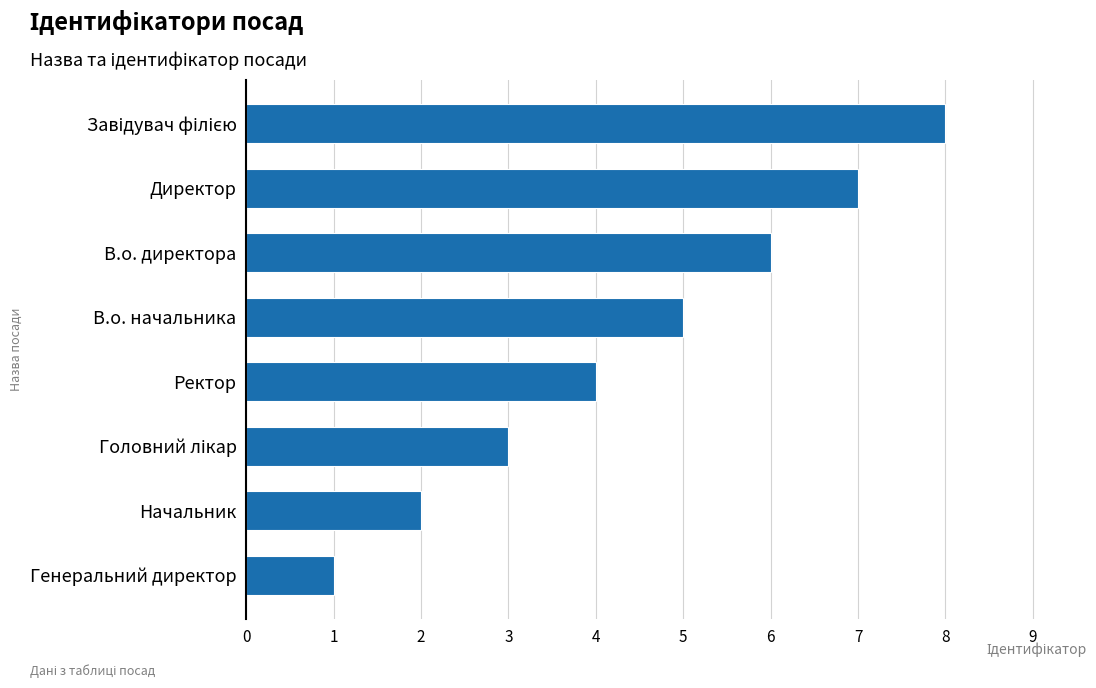

Where is the data nearest to the value 4?

Ректор